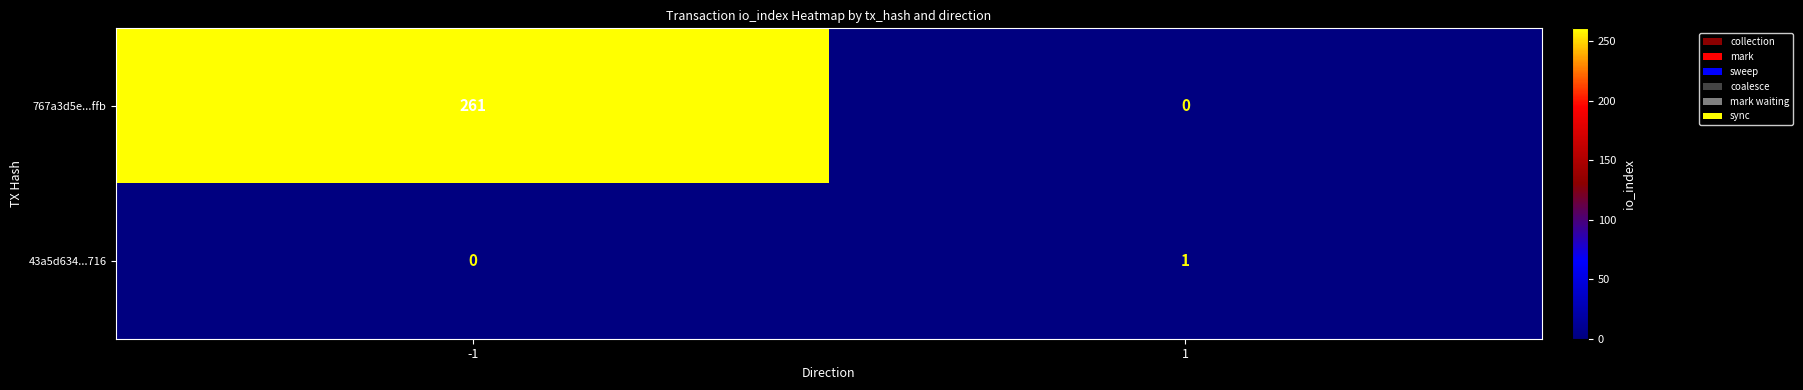

What is the greatest value displayed?

261